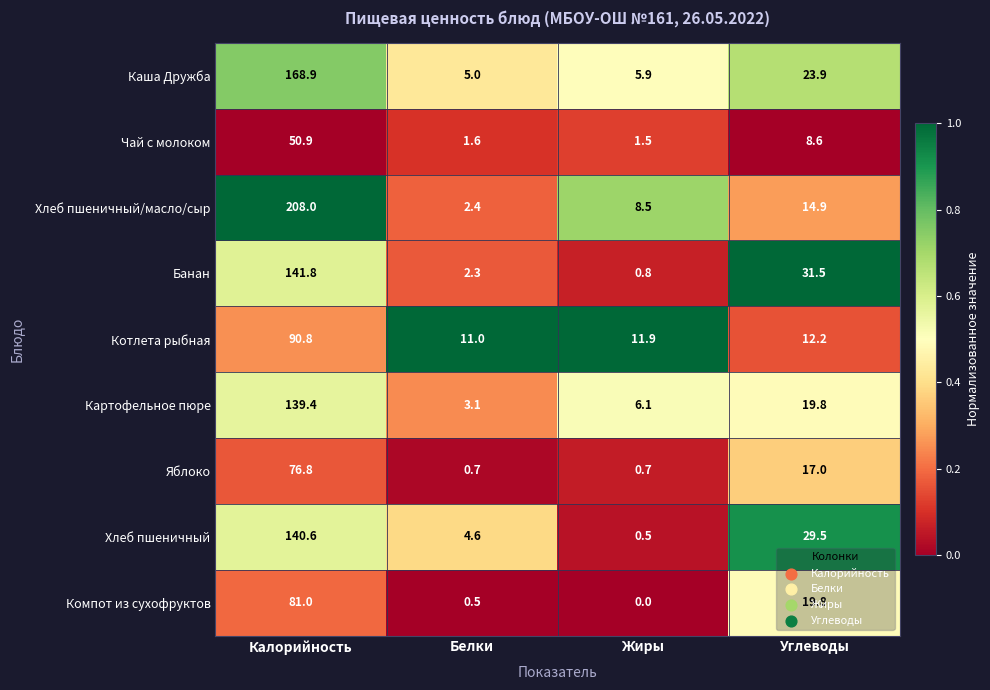

Which category has the highest value across all series?

Калорийность